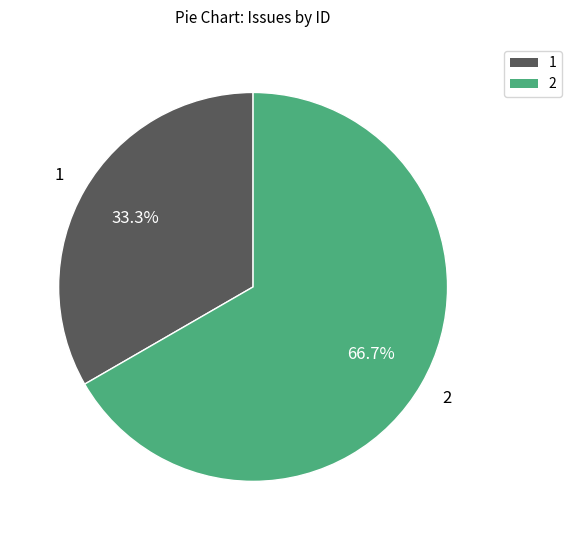

Does 2 represent more than half of the total?

Yes